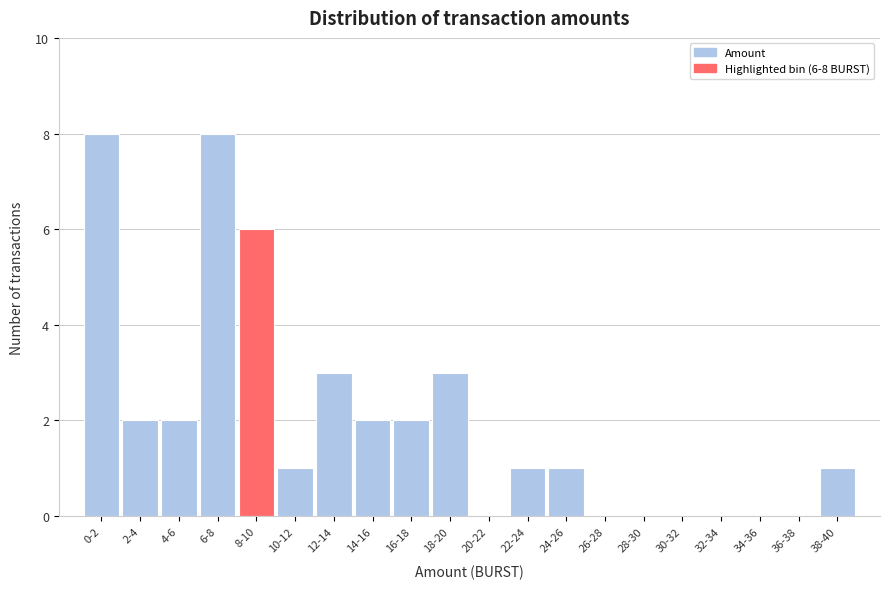

Reading left to right, extract all data points from this chart.

0-2=8	2-4=2	4-6=2	6-8=8	8-10=6	10-12=1	12-14=3	14-16=2	16-18=2	18-20=3	20-22=0	22-24=1	24-26=1	26-28=0	28-30=0	30-32=0	32-34=0	34-36=0	36-38=0	38-40=1